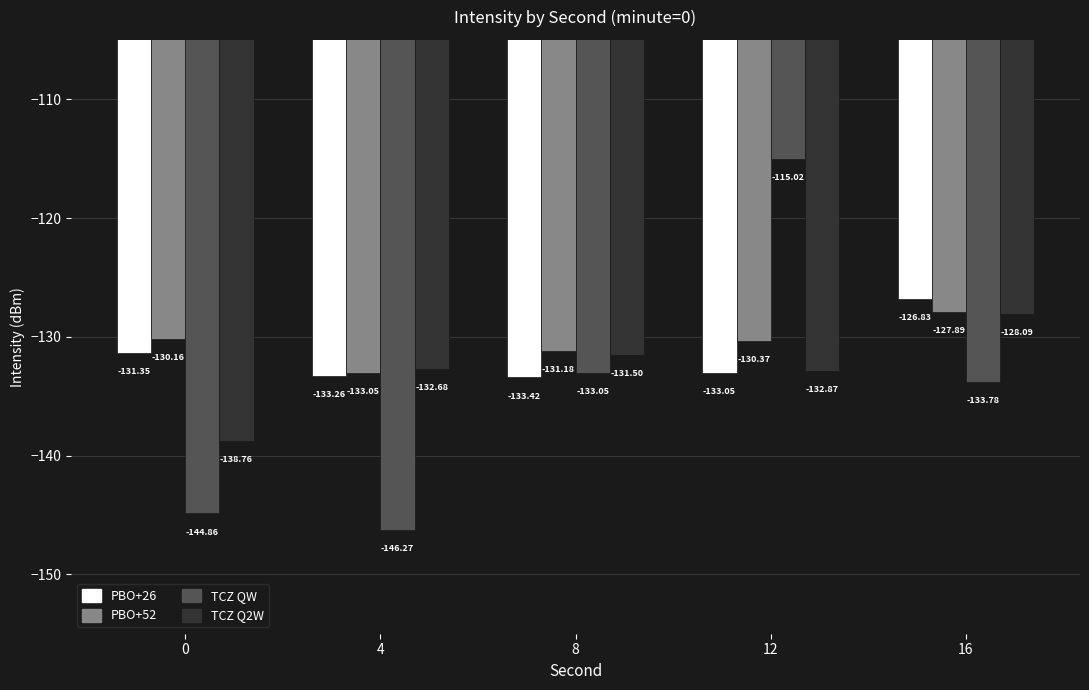

At which label does TCZ Q2W first exceed -132?

8